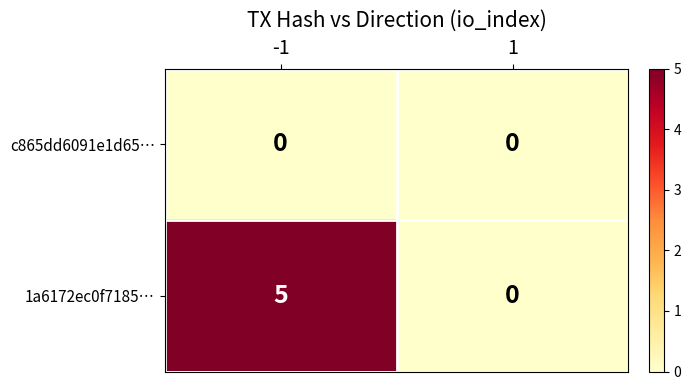

At -1, list the series in order from smallest to largest.

c865dd6091e1d65…, 1a6172ec0f7185…